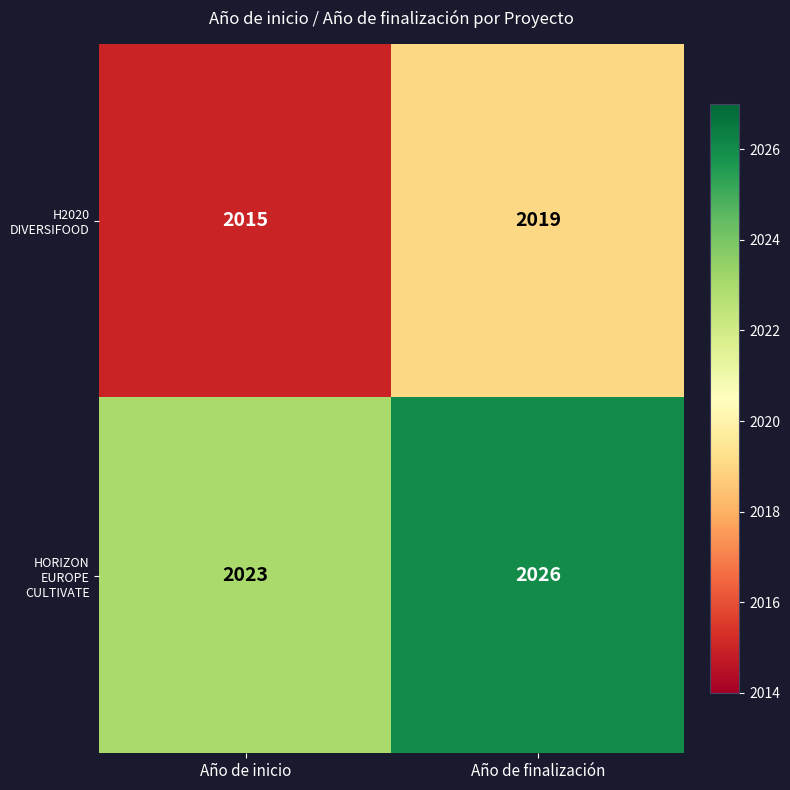

List the labels in order of HORIZON EUROPE CULTIVATE value, largest first.

Año de finalización, Año de inicio